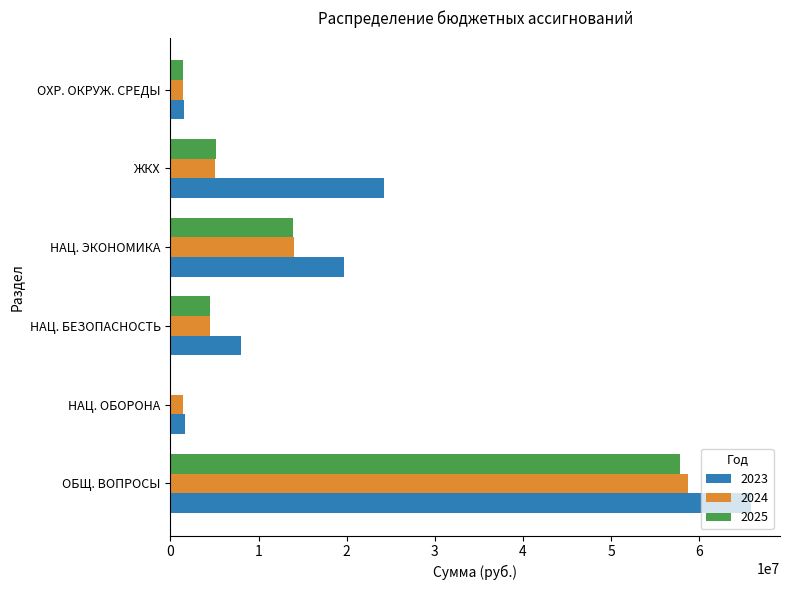

The value of 2024 at НАЦ. ОБОРОНА is 1467500.0. True or false?

True